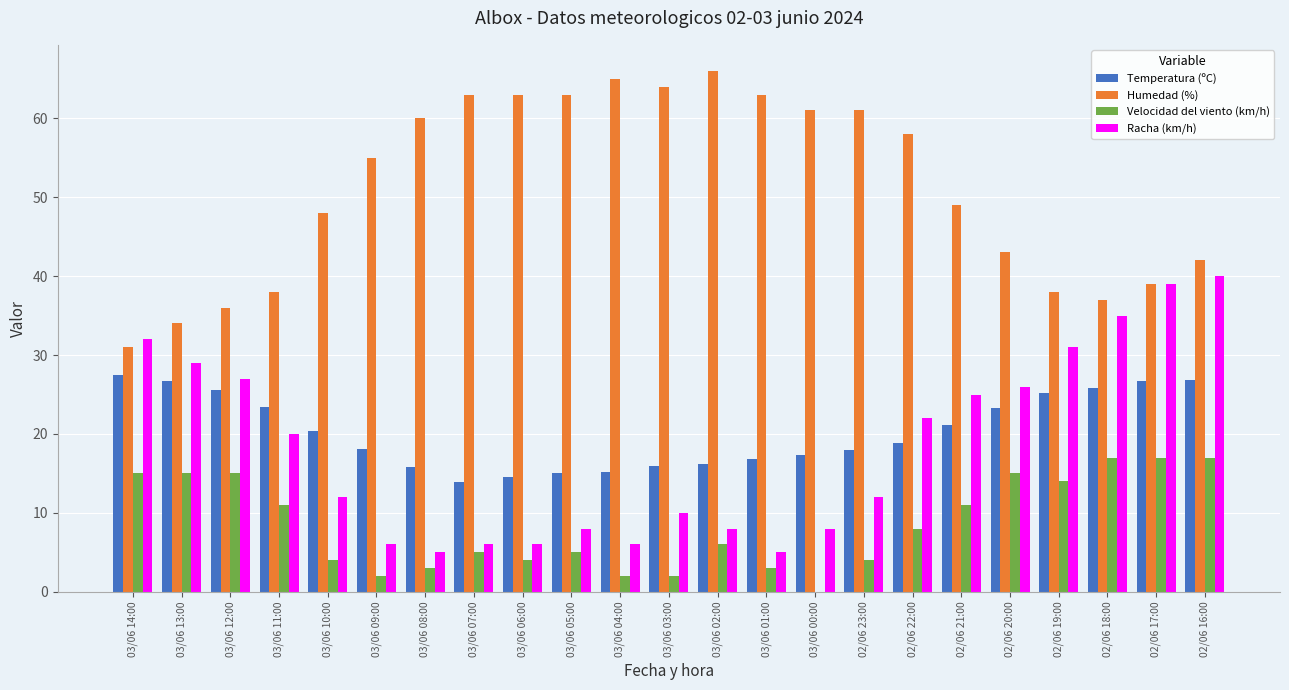

The value of Humedad (%) at 02/06 20:00 is 67.3. True or false?

False